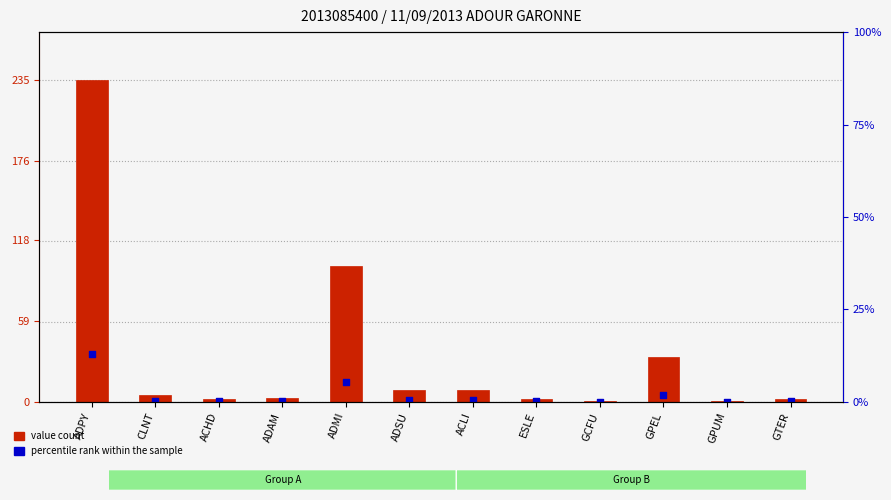

Which series contains the lowest Y value?

percentile rank within the sample